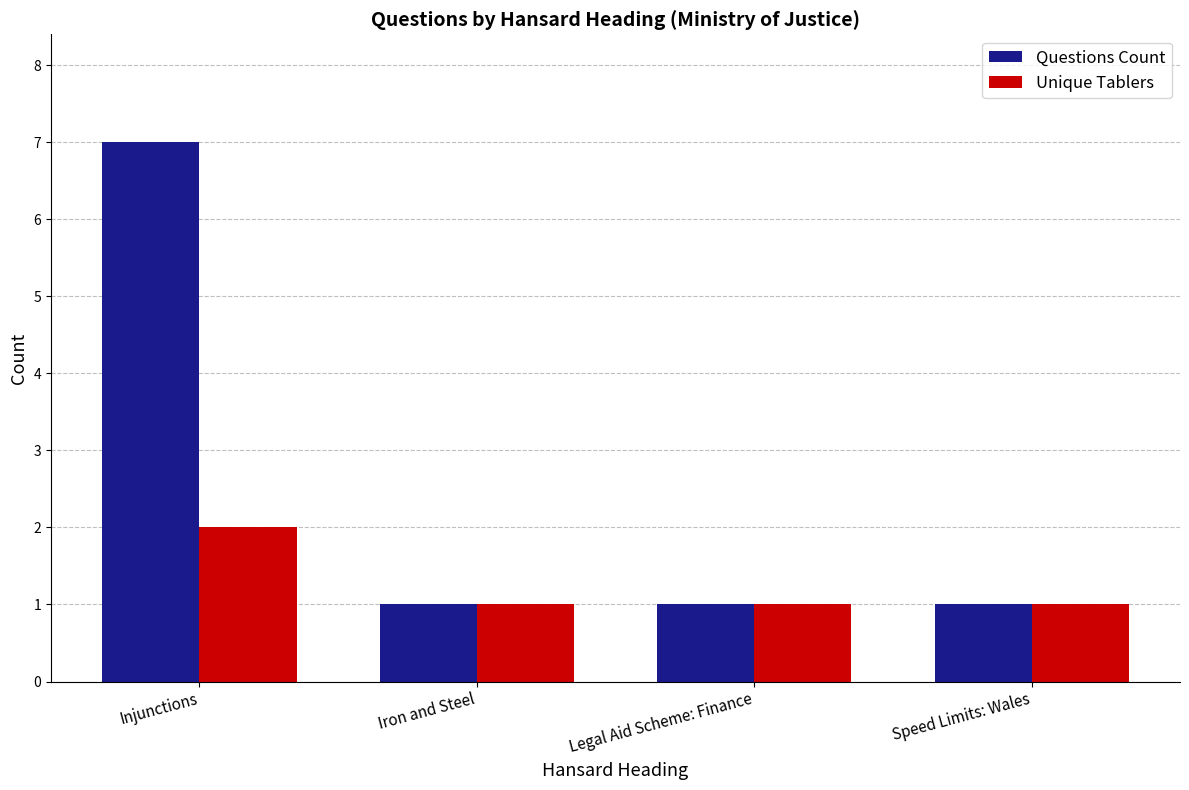

Reading left to right, what are all the values shown in this chart?

Questions Count: 7	1	1	1
Unique Tablers: 2	1	1	1